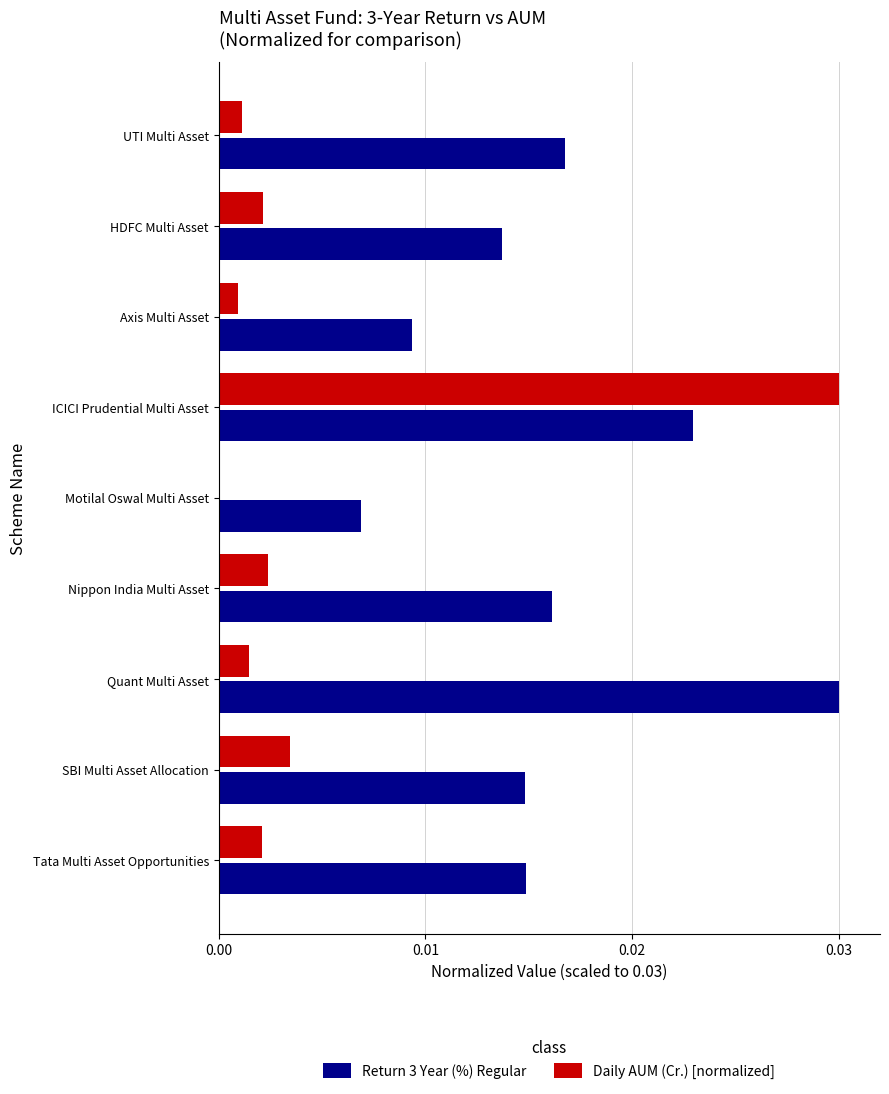

Is it true that Daily AUM (Cr.) [normalized] equals 0.0 at Motilal Oswal Multi Asset?

True